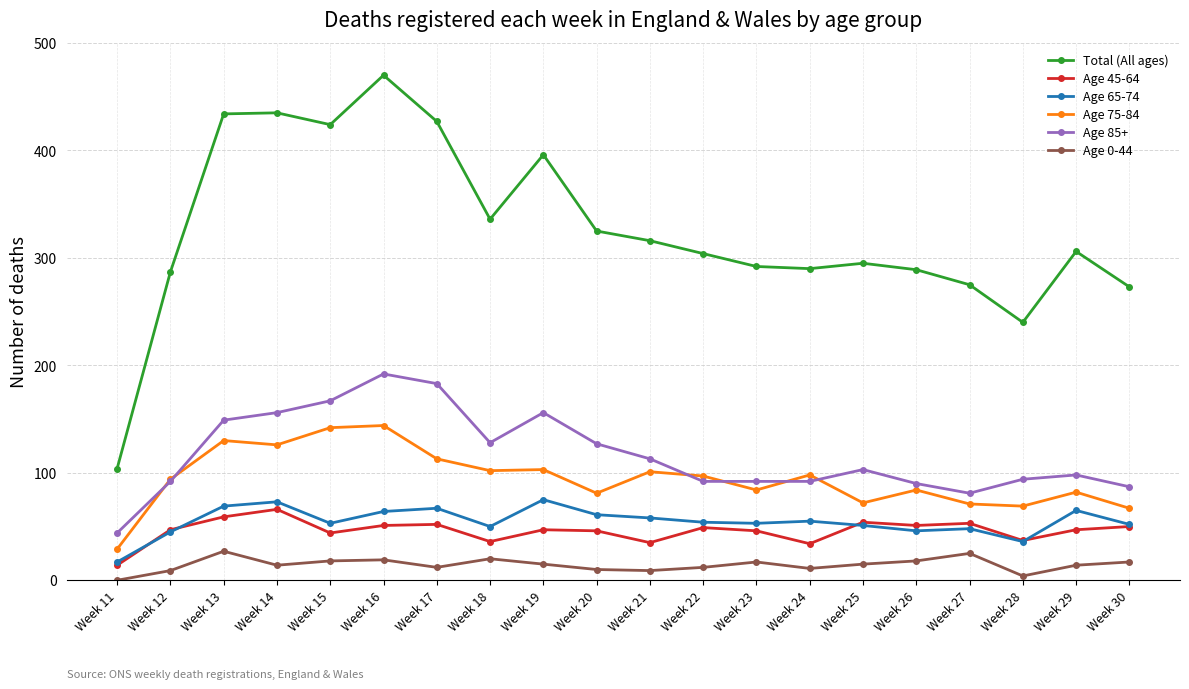

True or false: Age 45-64 and Total (All ages) cross at least once.

False